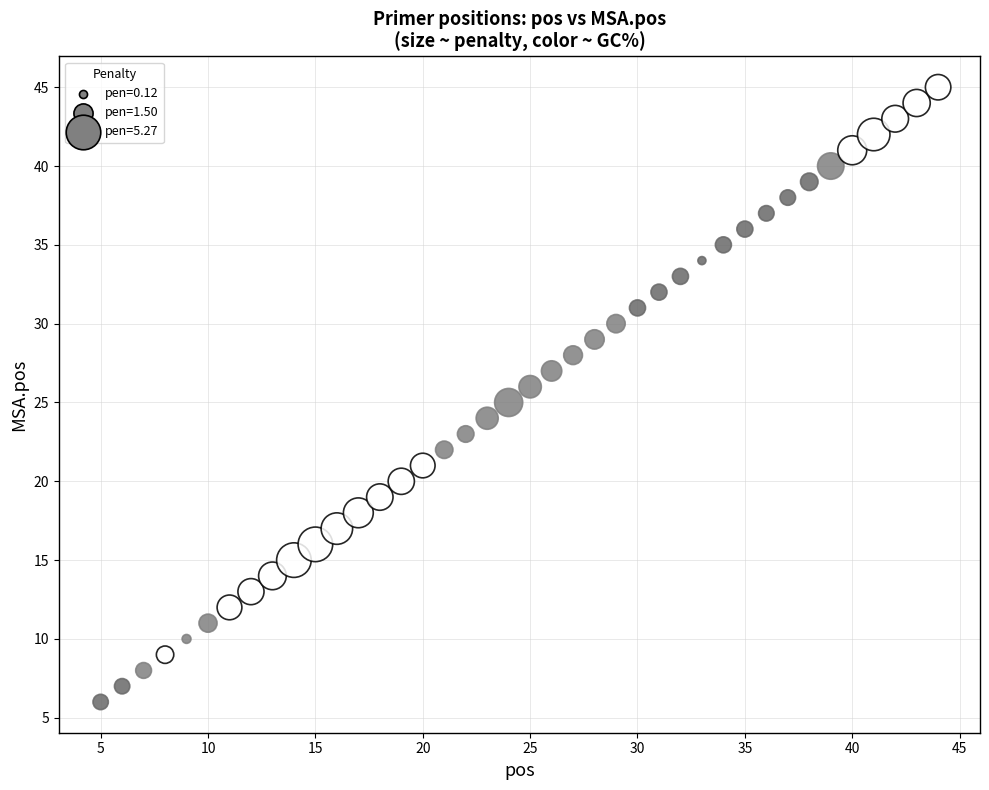

What is the range of Y values (max minus min)?

39